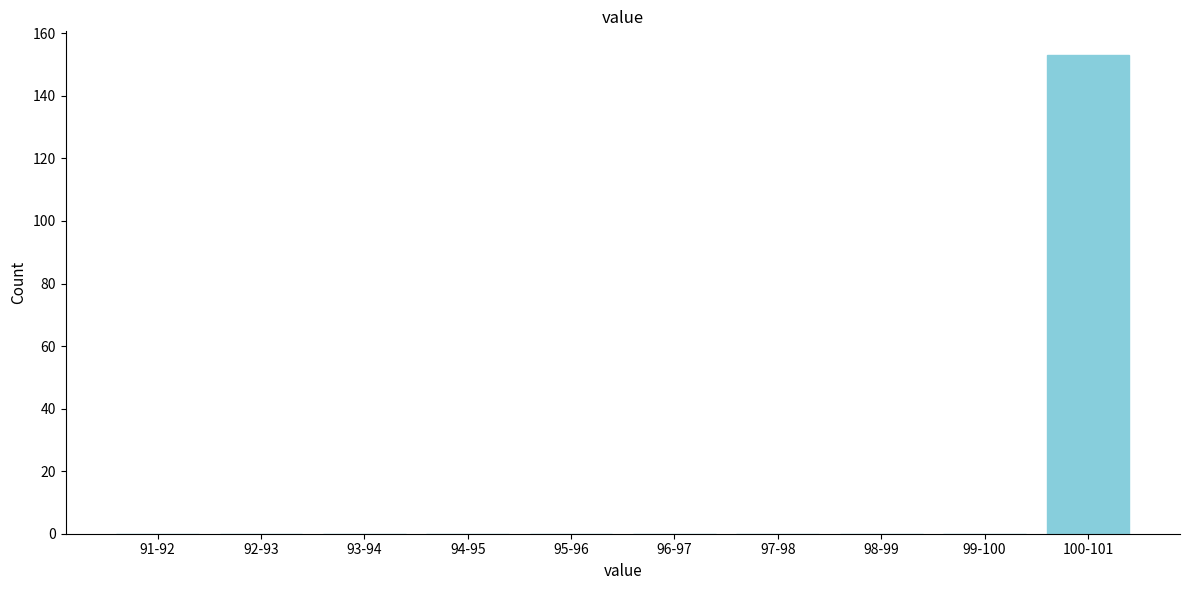

Reading left to right, what are all the values shown in this chart?

91-92=0	92-93=0	93-94=0	94-95=0	95-96=0	96-97=0	97-98=0	98-99=0	99-100=0	100-101=153